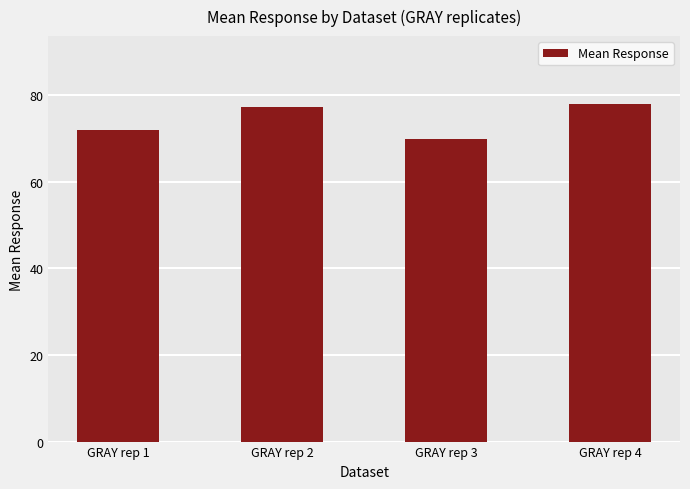

What is the value of the 1st bar from the left?

72.0